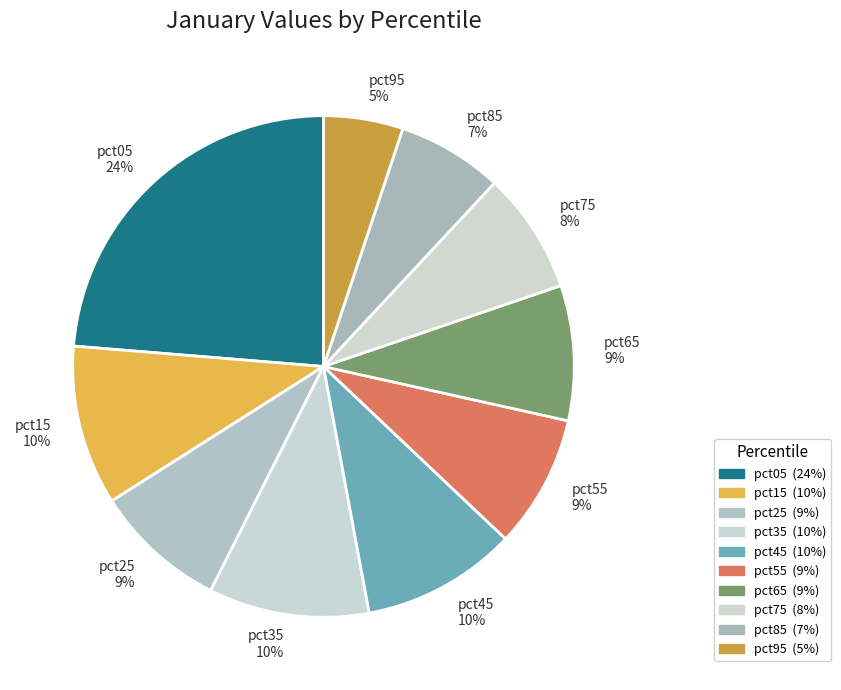

Combined, do pct25 9% and pct05 24% account for over 50%?

No